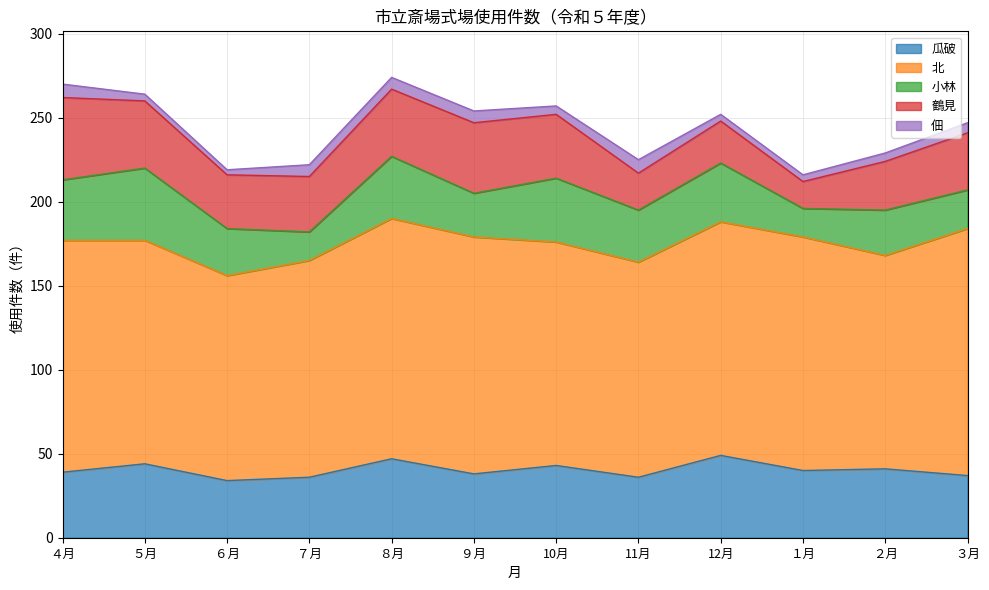

At which category does 北 reach its first local valley?

６月